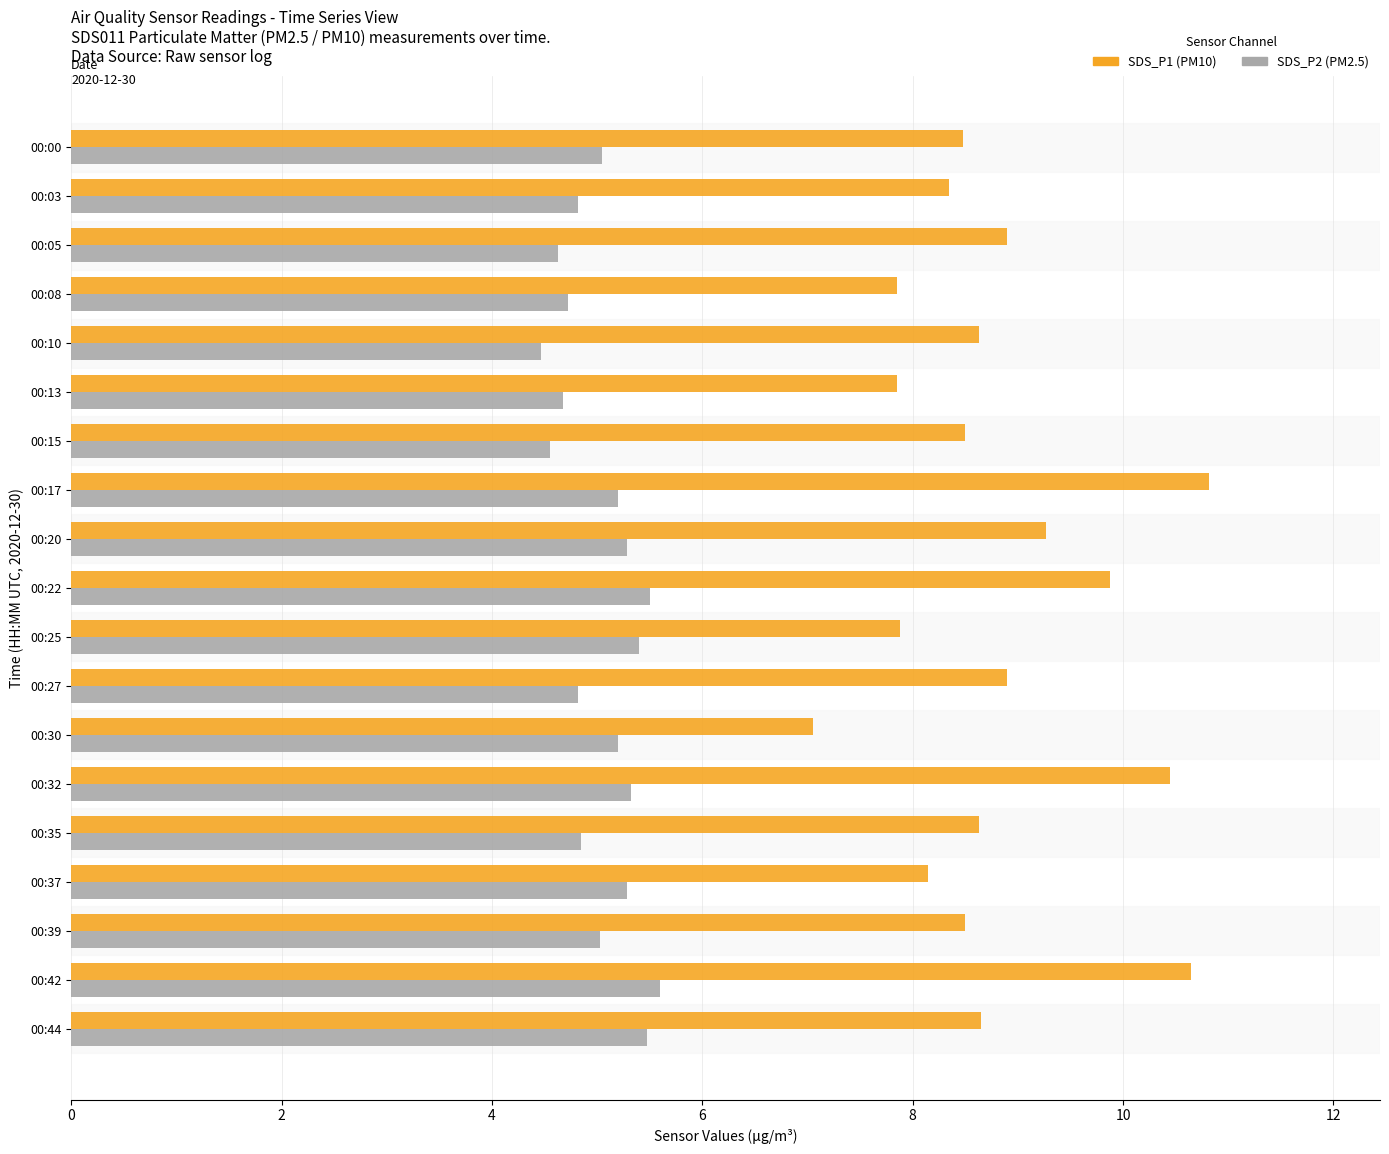

What is the minimum value shown in the chart?

4.5